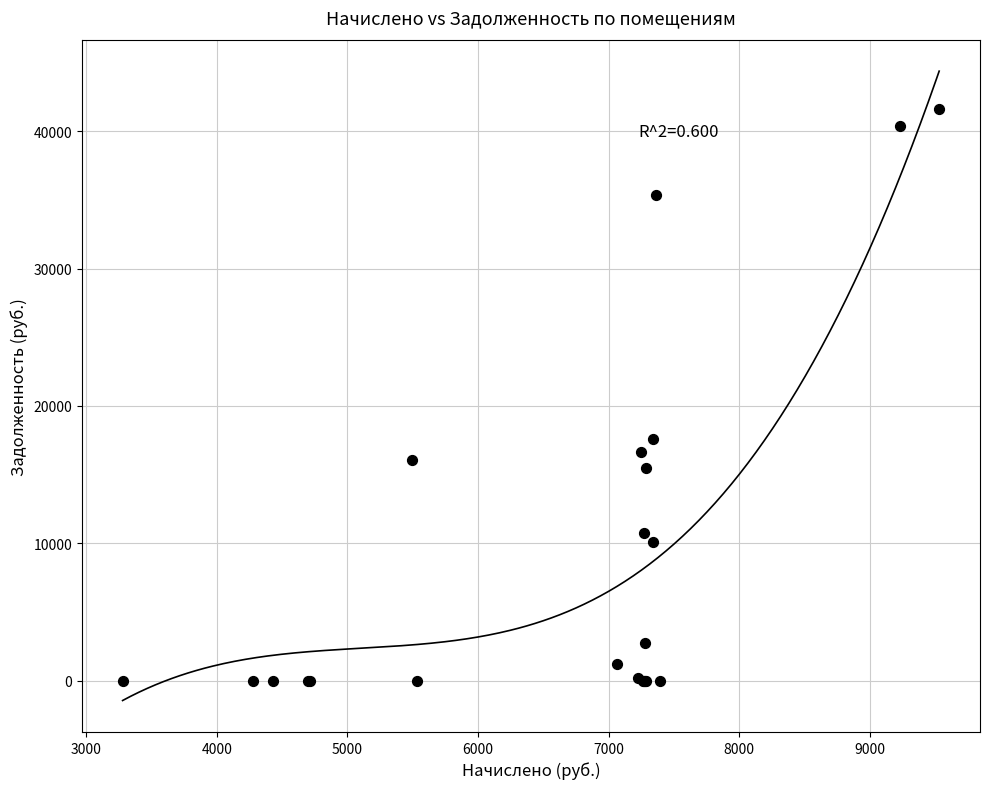

What Y value in the scatter plot is closest to 20816?

17627.7